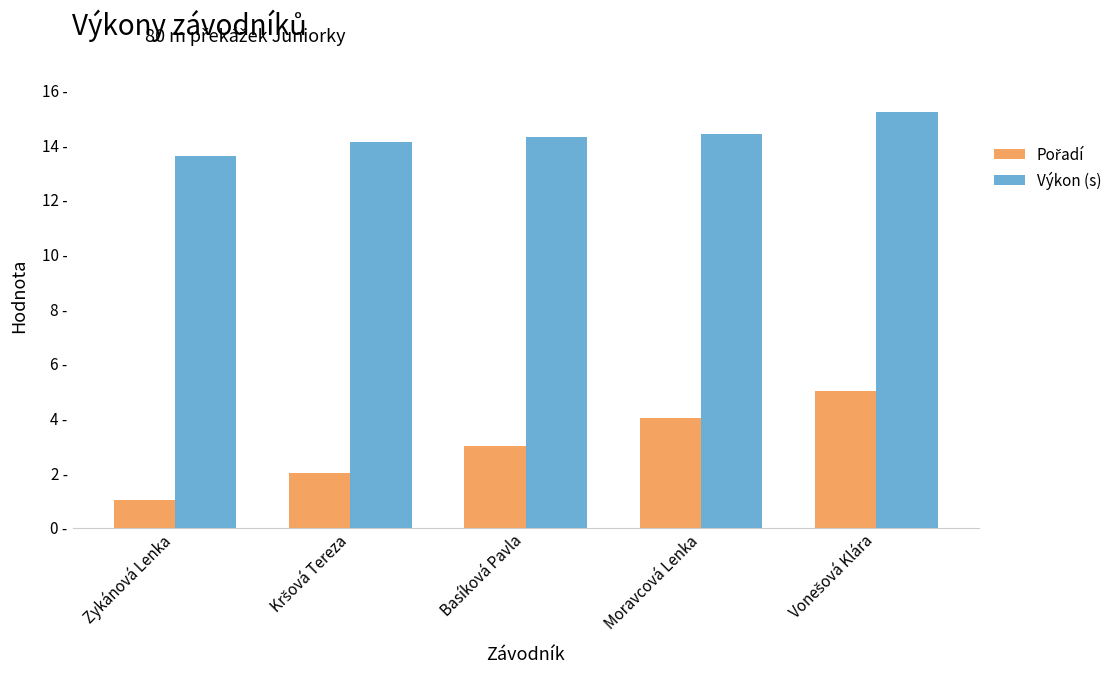

Where is Výkon (s) nearest to the value 14?

Kršová Tereza